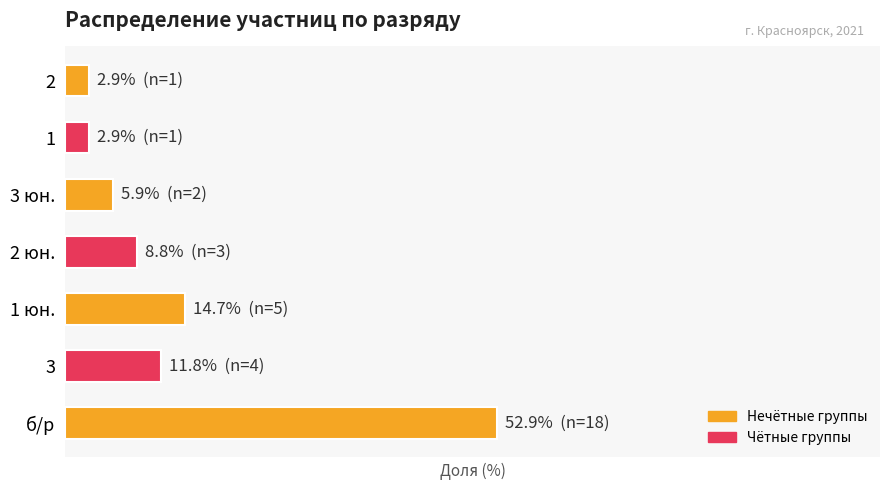

Does the chart contain any negative values?

No